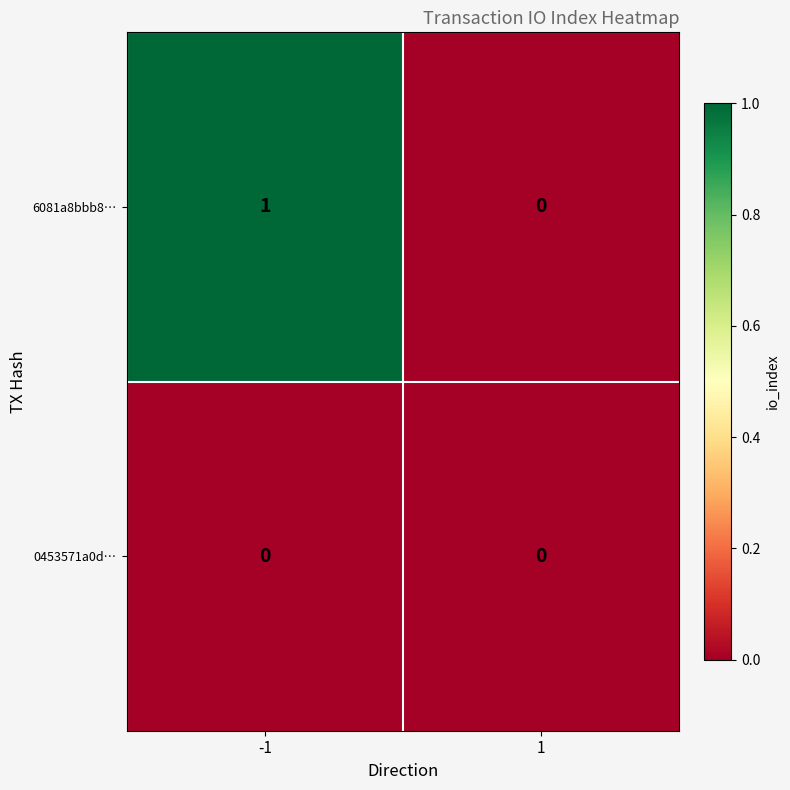

Rank the series by their maximum value, from lowest to highest.

0453571a0d…, 6081a8bbb8…